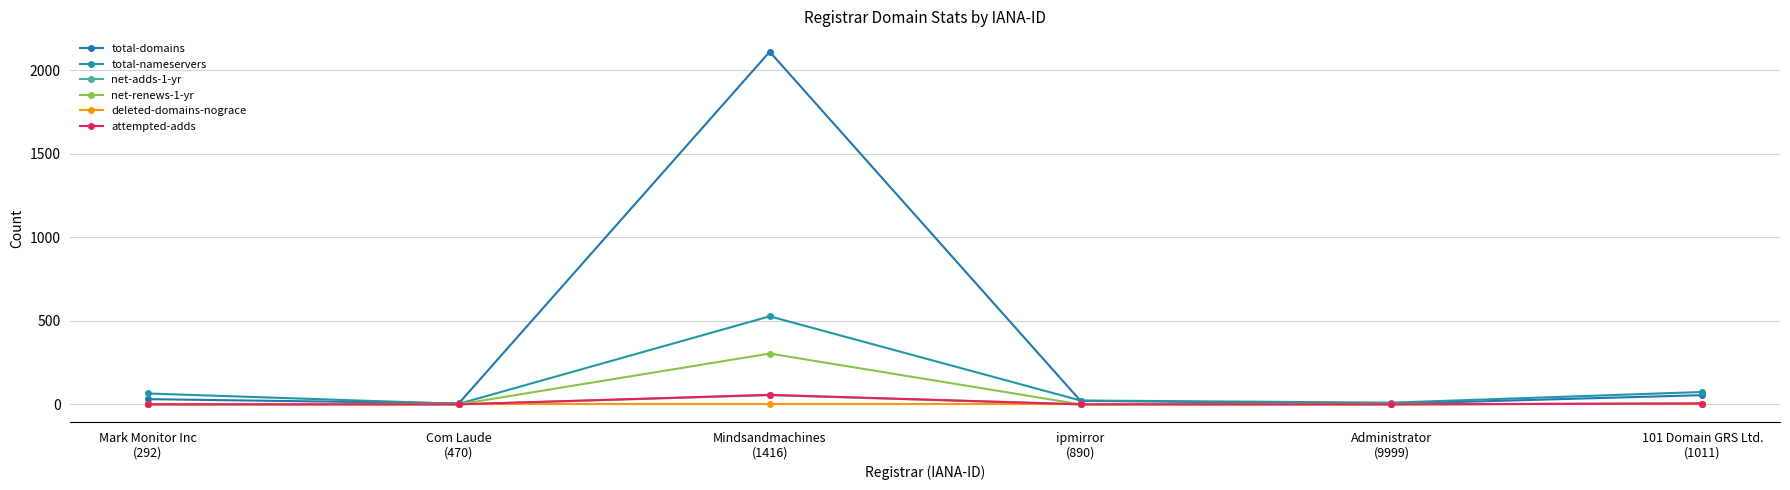

How many interior local valleys does the total-nameservers series have?

2